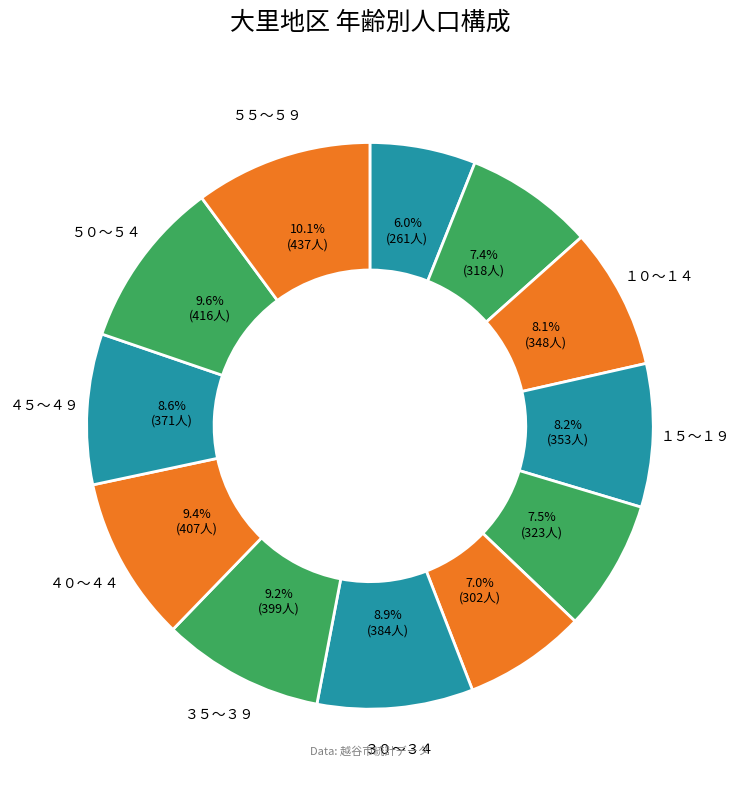

How many slices are in this pie chart?

12